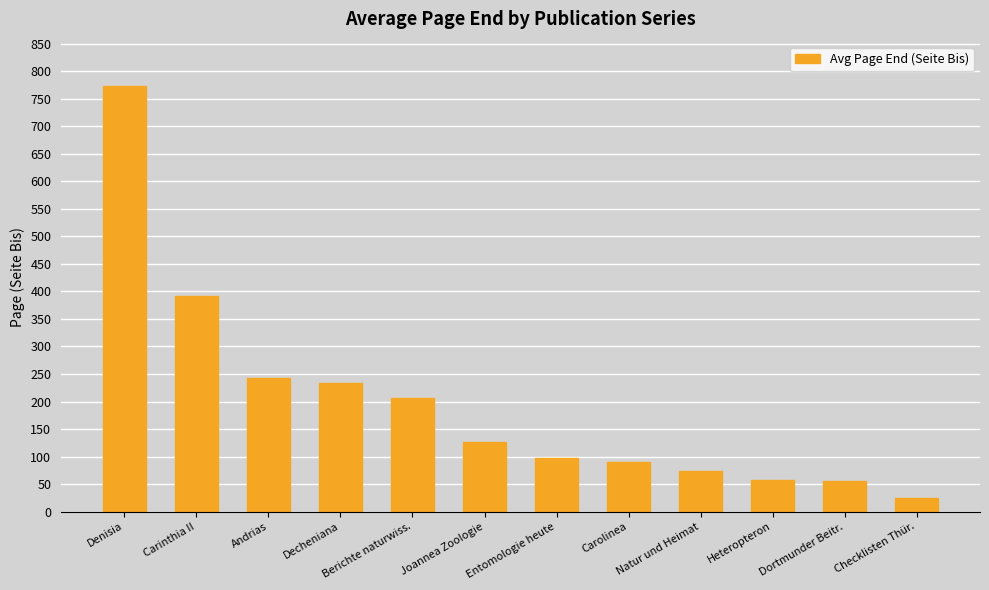

Which has a higher value, Dortmunder Beitr. or Checklisten Thür.?

Dortmunder Beitr.